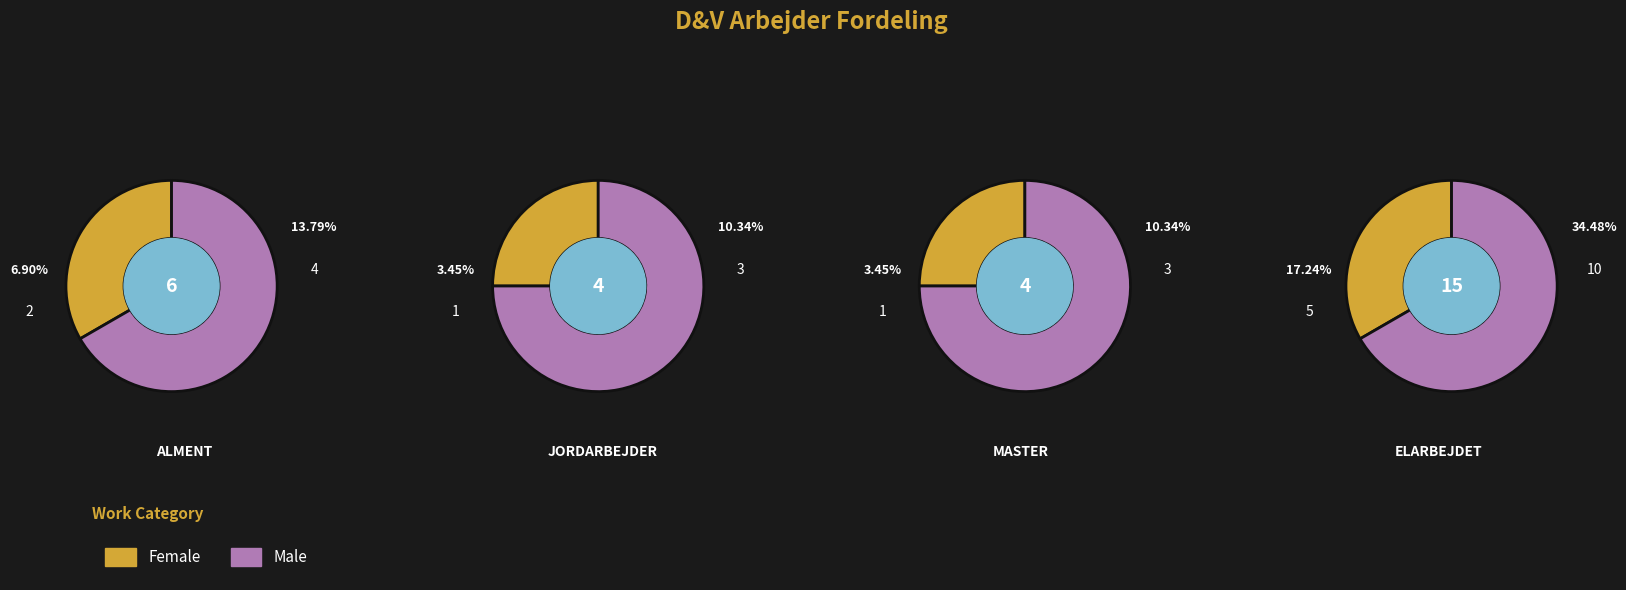

To the nearest percent, what is the combined percentage of MASTER - D&V 2017-2022 and ALMENT - D&V 2017-2022?

34%